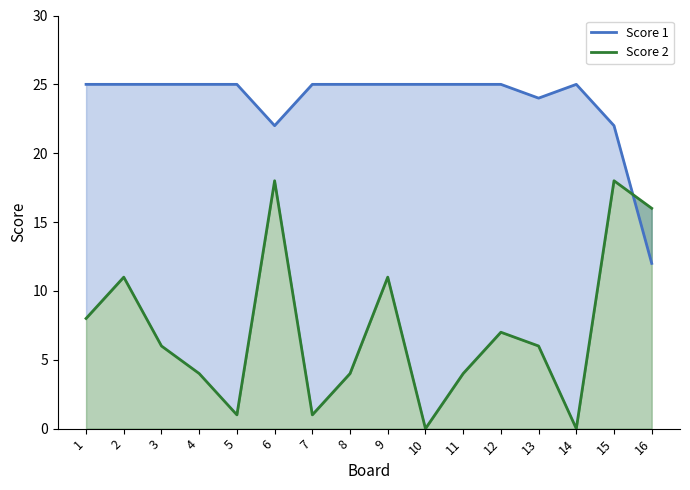

Read the Score 1 value at 2.

25